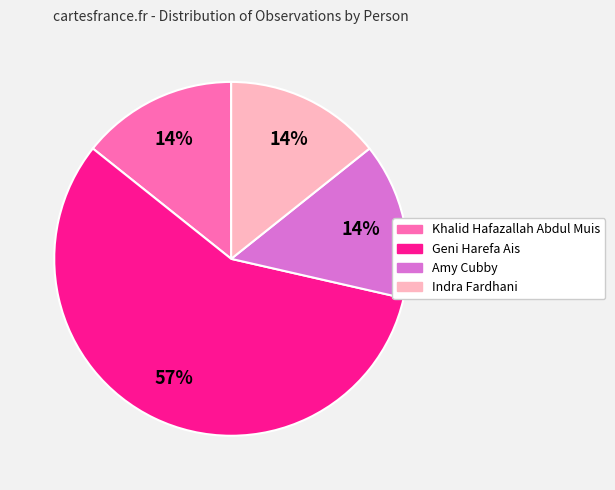

Combined, do Indra Fardhani and Amy Cubby account for over 50%?

No